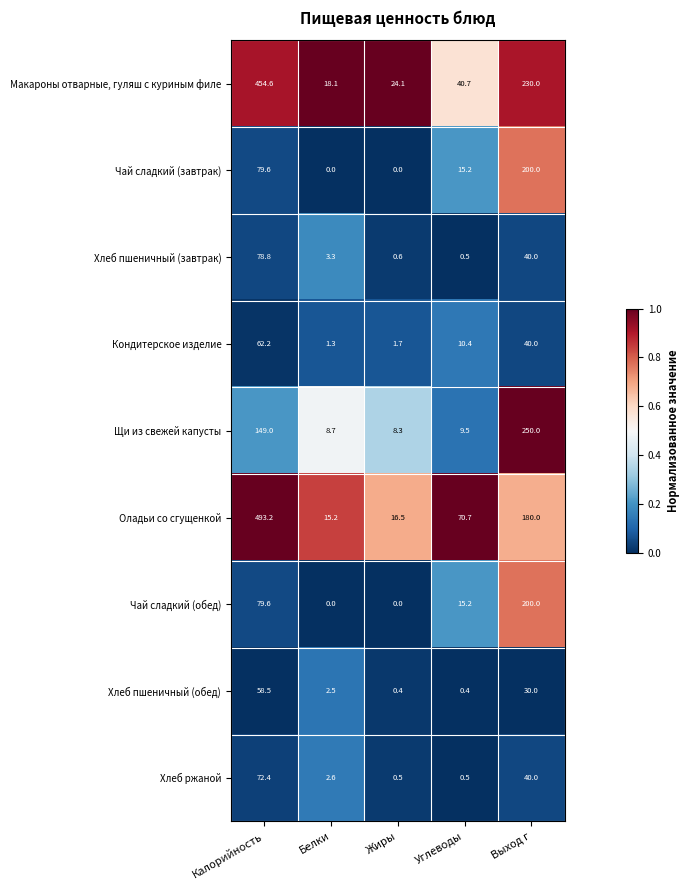

Which series has the largest range (max minus min)?

Оладьи со сгущенкой